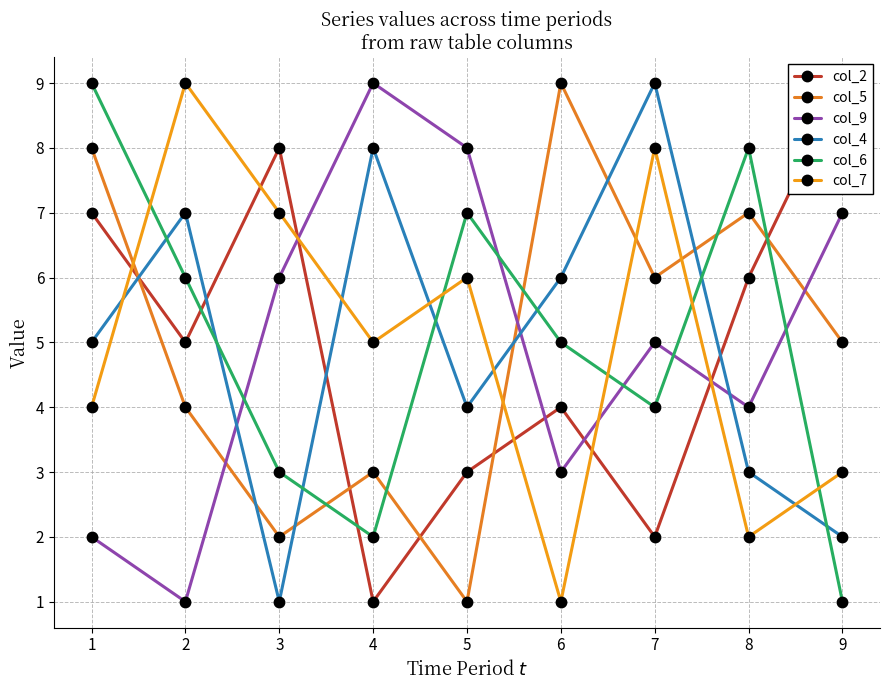

What are all the series names shown in the legend?

col_2, col_5, col_9, col_4, col_6, col_7